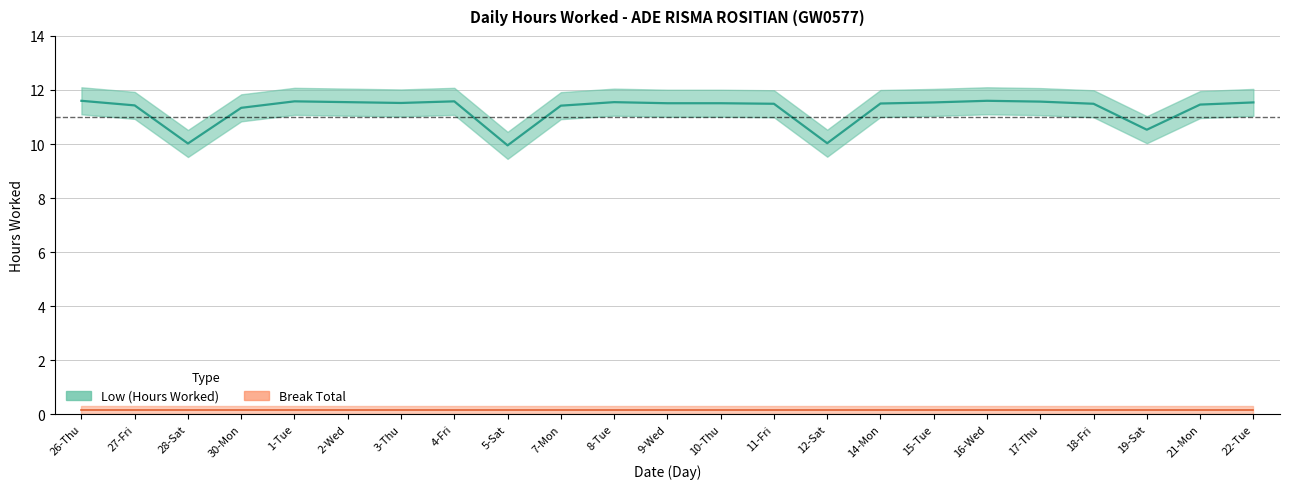

The chart shows a value of 20.0 at 7-Mon. True or false?

False